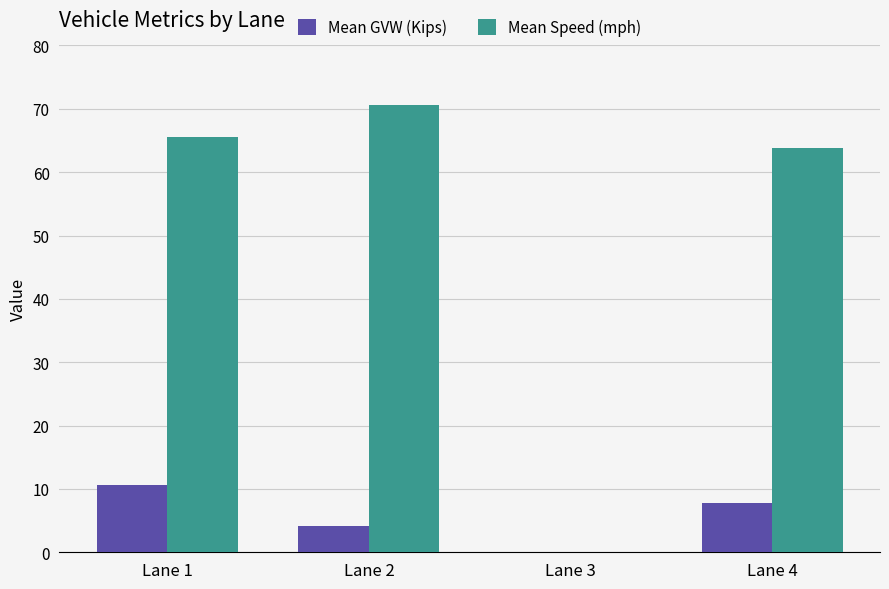

At which category does the chart reach its peak across all series?

Lane 2